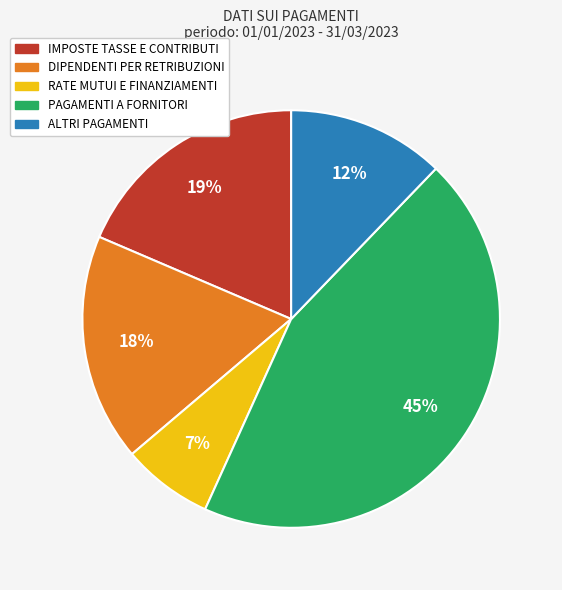

Which slice is the largest?

PAGAMENTI A FORNITORI